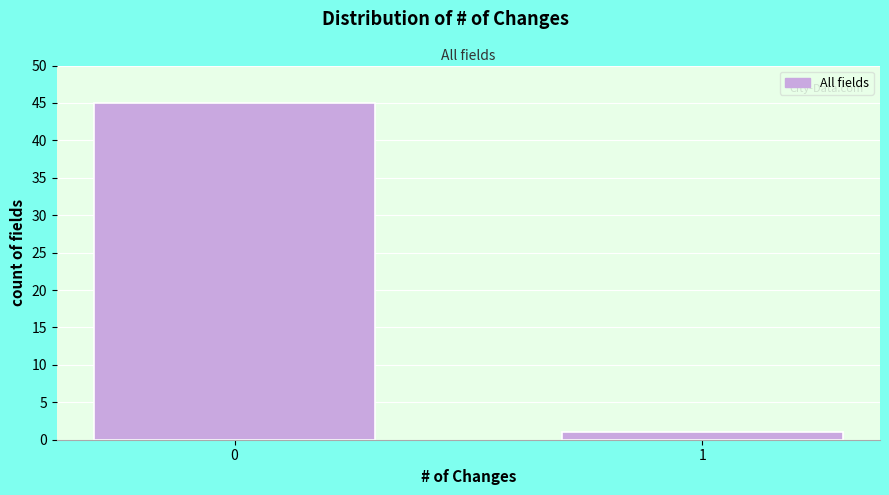

Reading right to left, extract all data points from this chart.

1	45